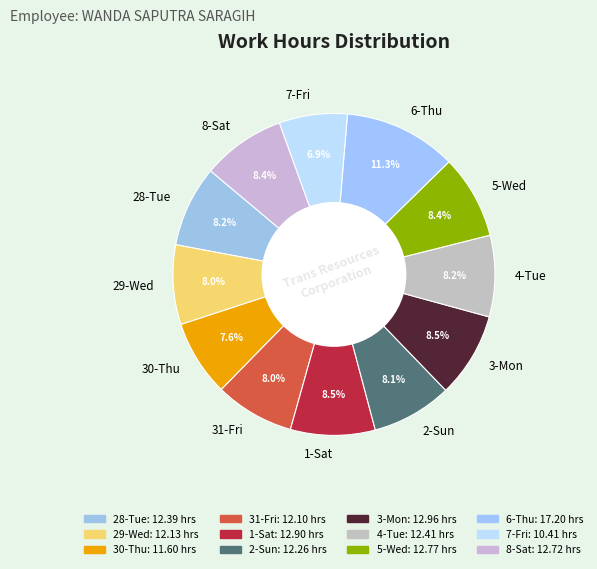

Combined, do 5-Wed and 6-Thu account for over 50%?

No